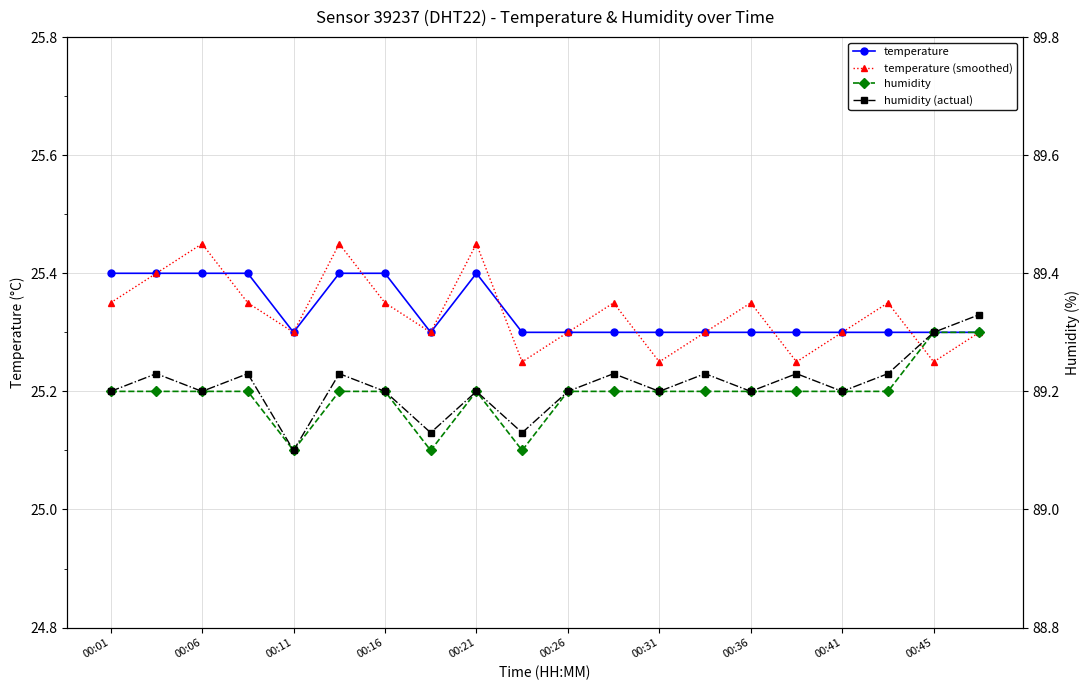

What is the total value across all series at 00:16?

229.2